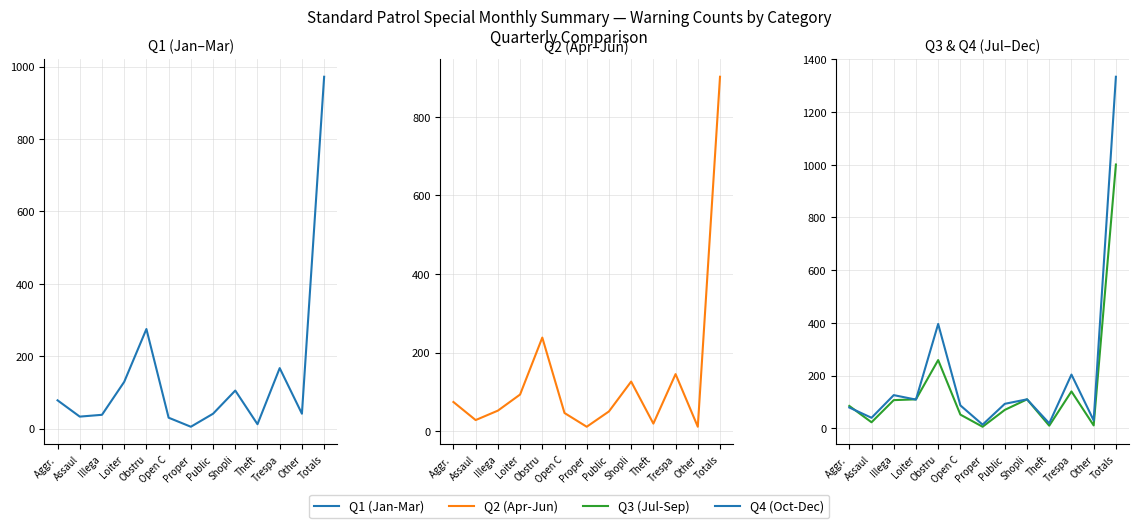

The value of Q2 (Apr-Jun) at Proper is 11. True or false?

True